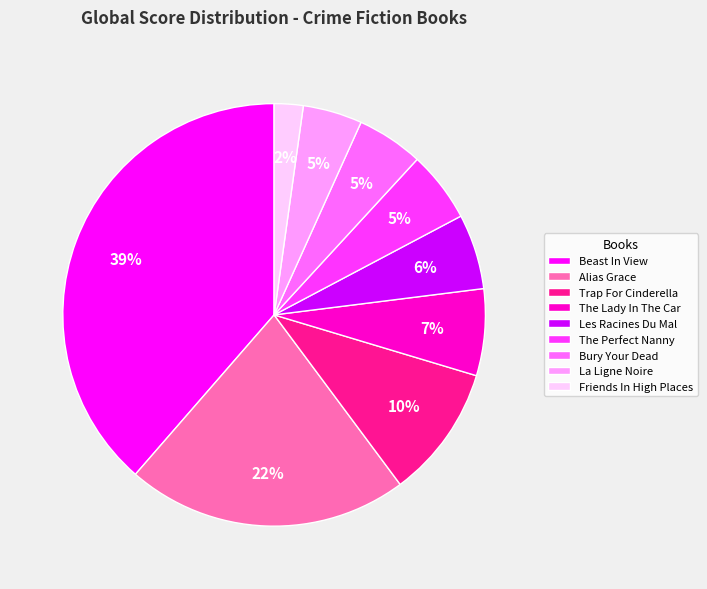

True or false: The Lady In The Car accounts for 1% of the total.

False